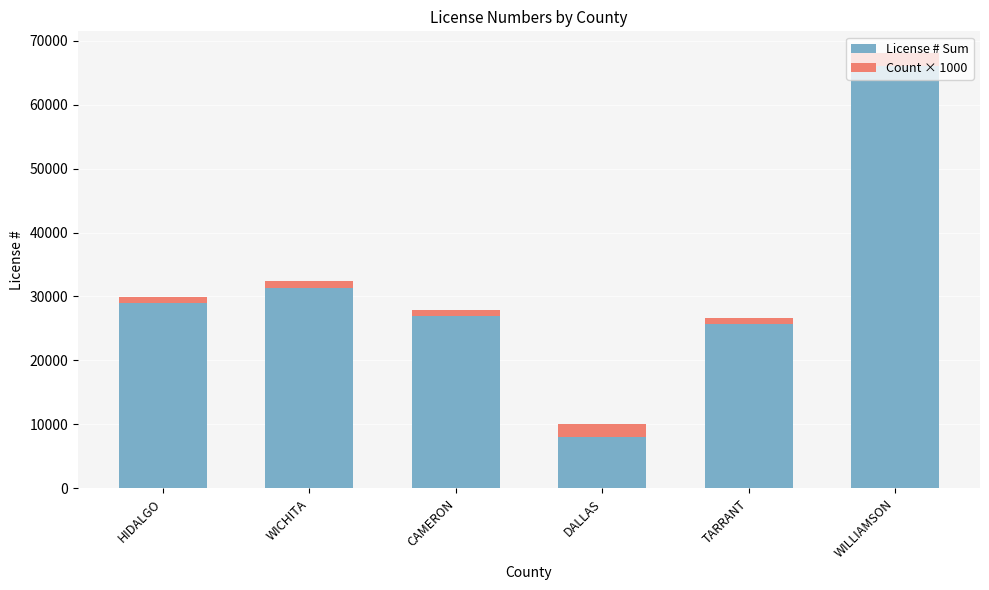

Where is License # Sum nearest to the value 37033?

WICHITA